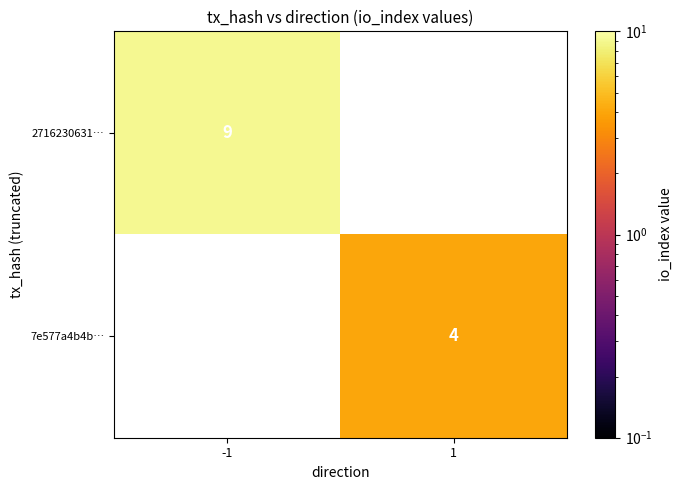

At how many categories does at least one series exceed 6?

1